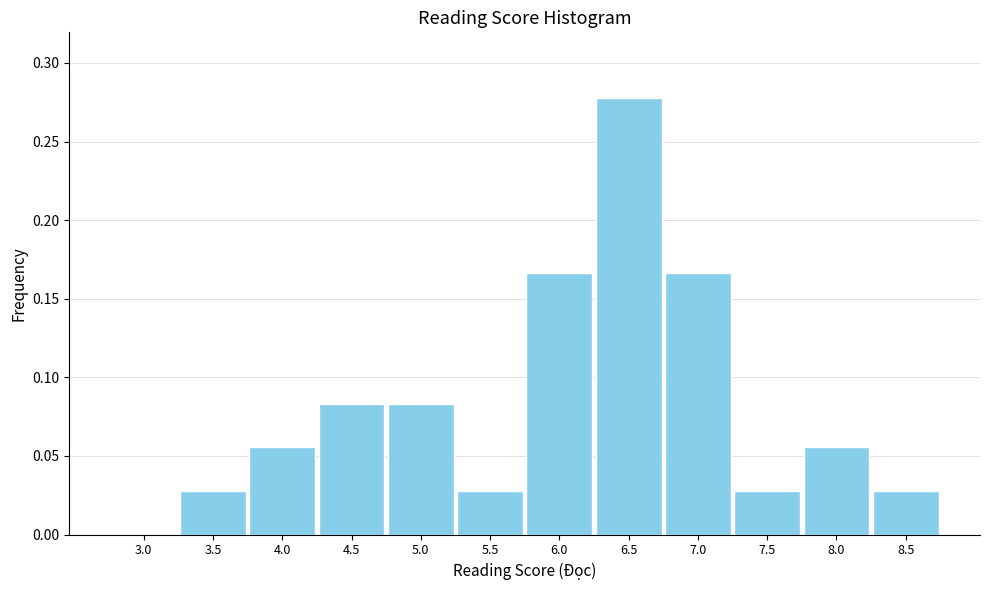

Is it true that the value at 4.0 is 0.0?

False